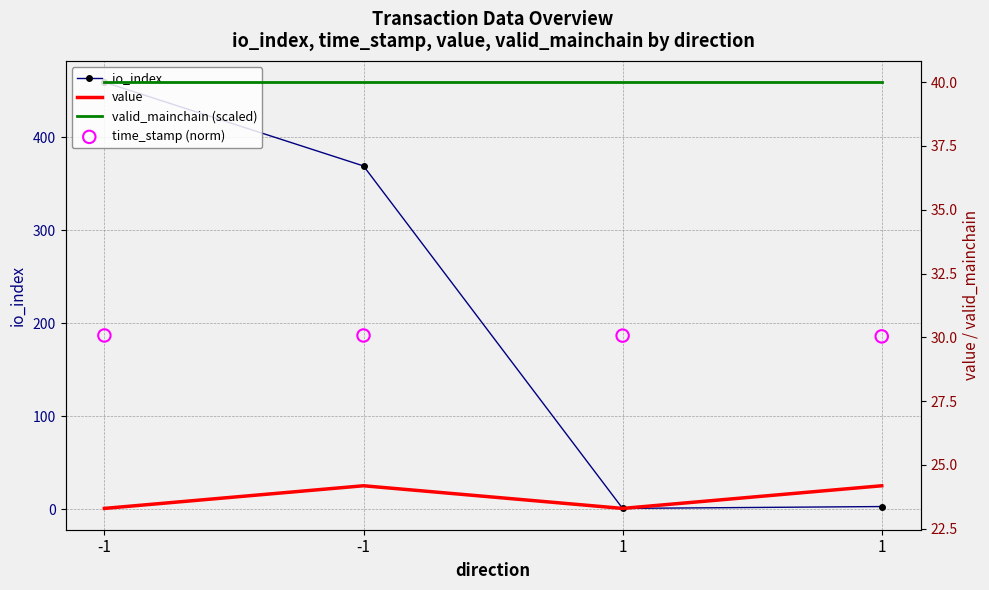

What is the total value across all series at -1?

552.4